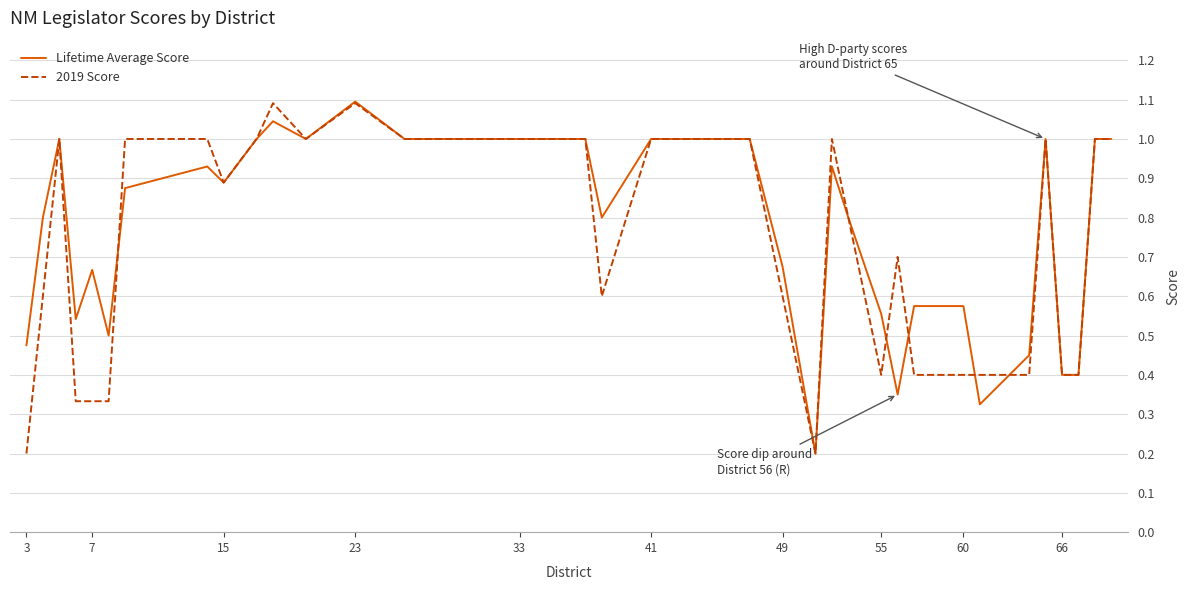

What is the highest value of the Lifetime Average Score series?

1.1